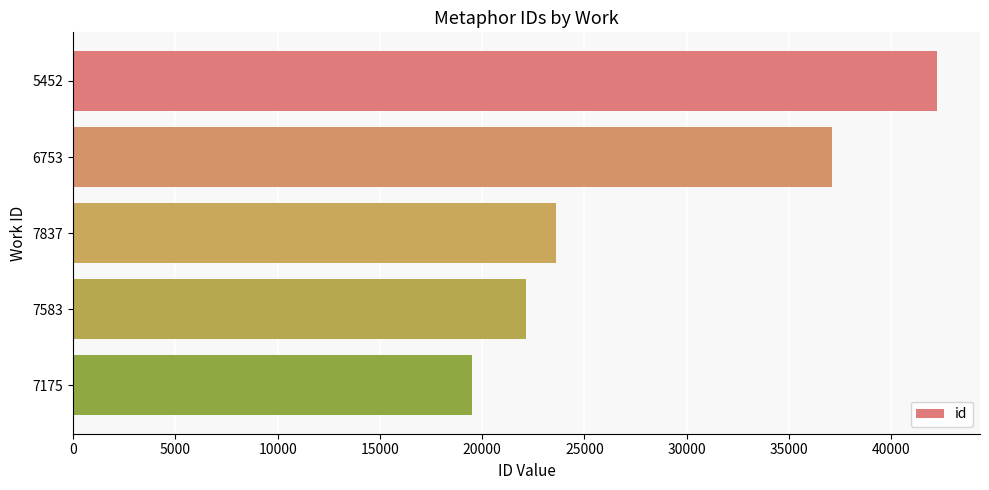

Reading bottom to top, what are all the values shown in this chart?

19522	22154	23627	37086	42236